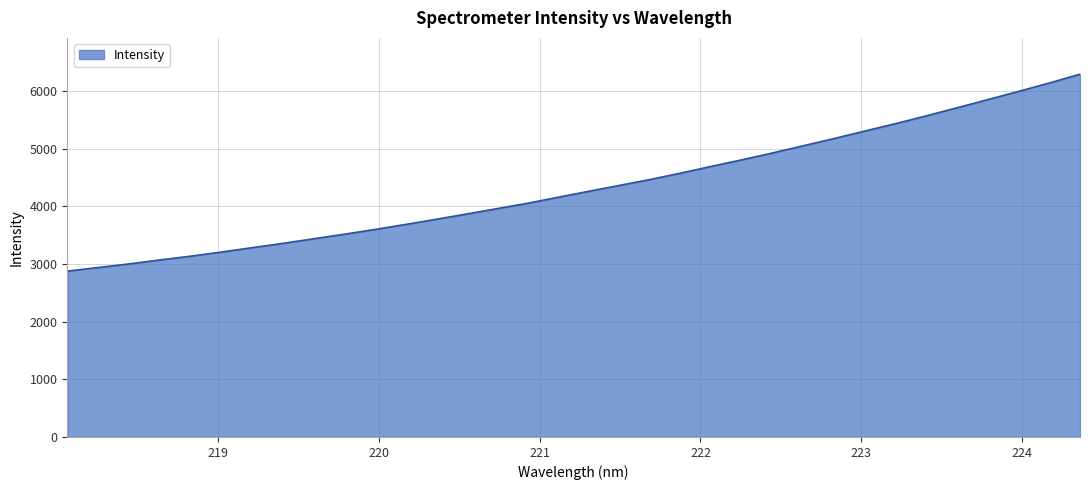

What is the difference between the maximum and minimum values?

3416.5